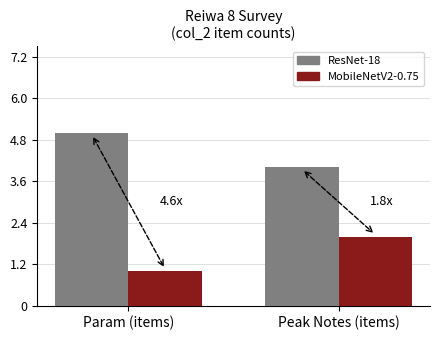

What is the difference between the maximum and minimum values in the ResNet-18 series?

1